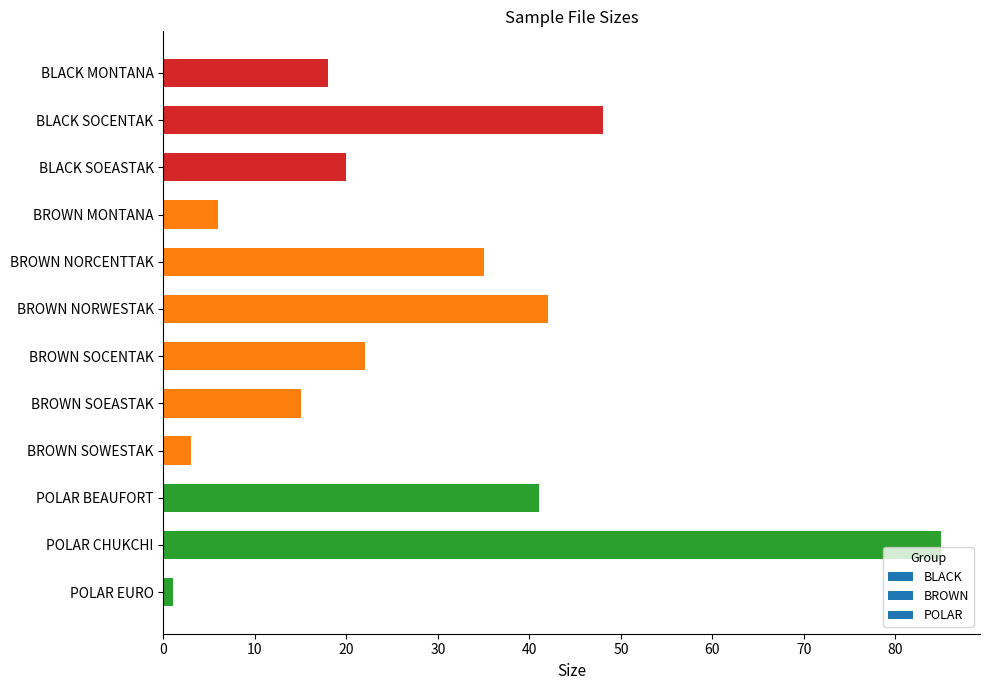

What is the difference between the second highest and second lowest values?

45